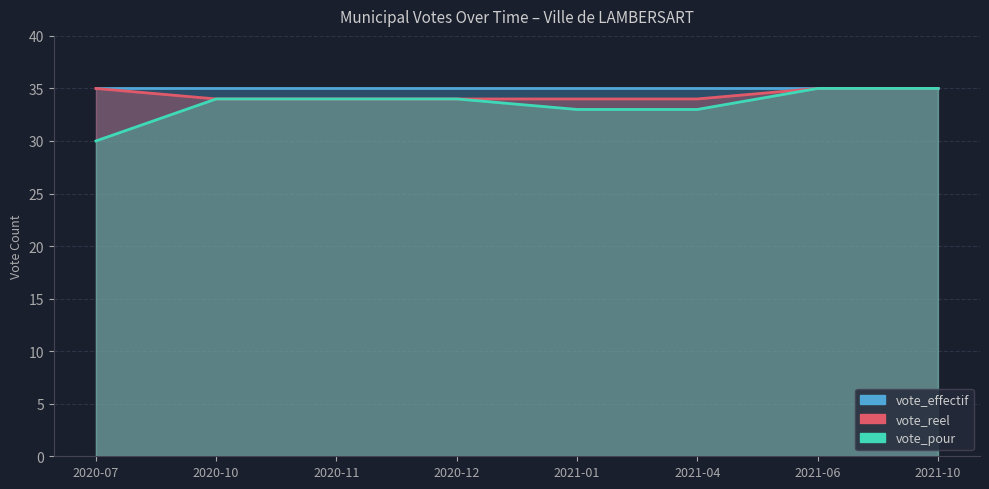

Between 2020-11 and 2020-10, which is larger?

2020-11